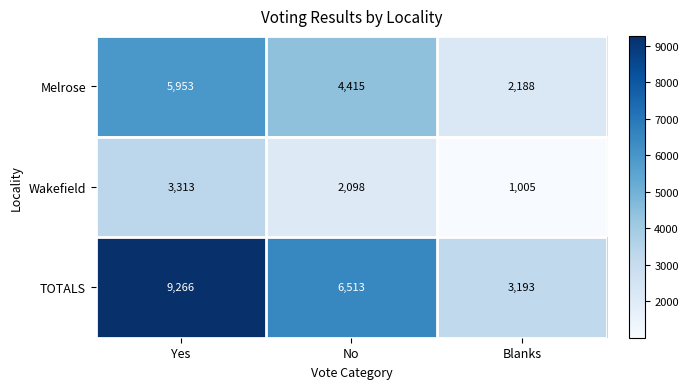

Is it true that TOTALS equals 2193 at Blanks?

False